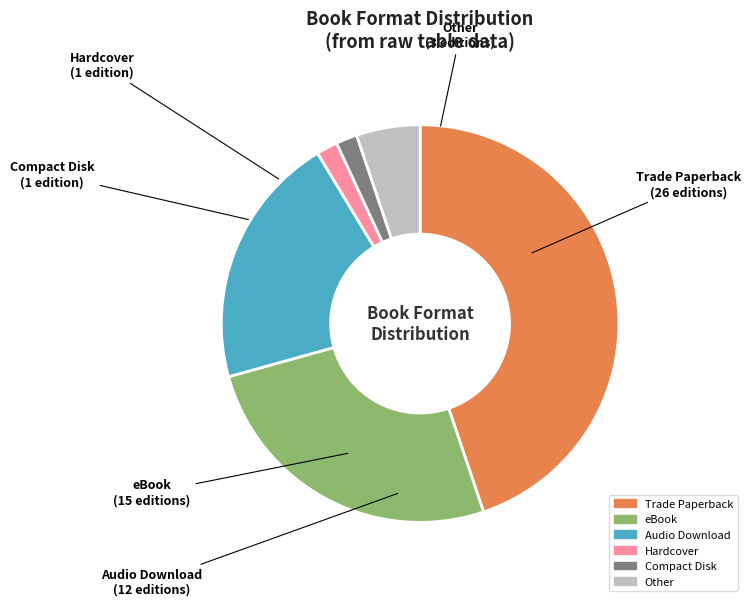

Is the sum of Trade Paperback and Audio Download greater than half?

Yes